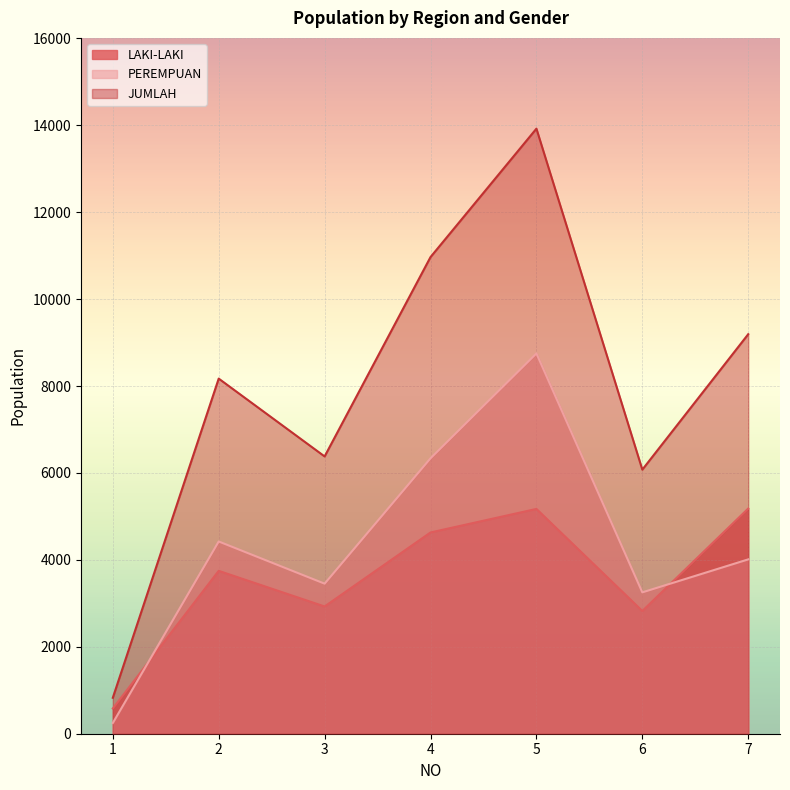

The value of PEREMPUAN at 7 is 4012. True or false?

True